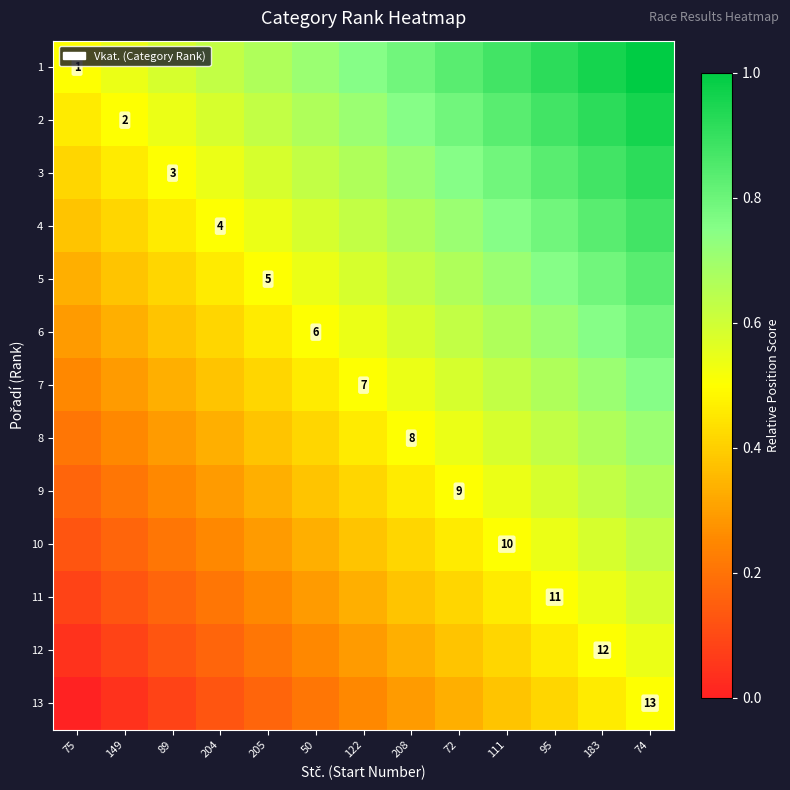

The value of 8 at 74 is 0.2. True or false?

False